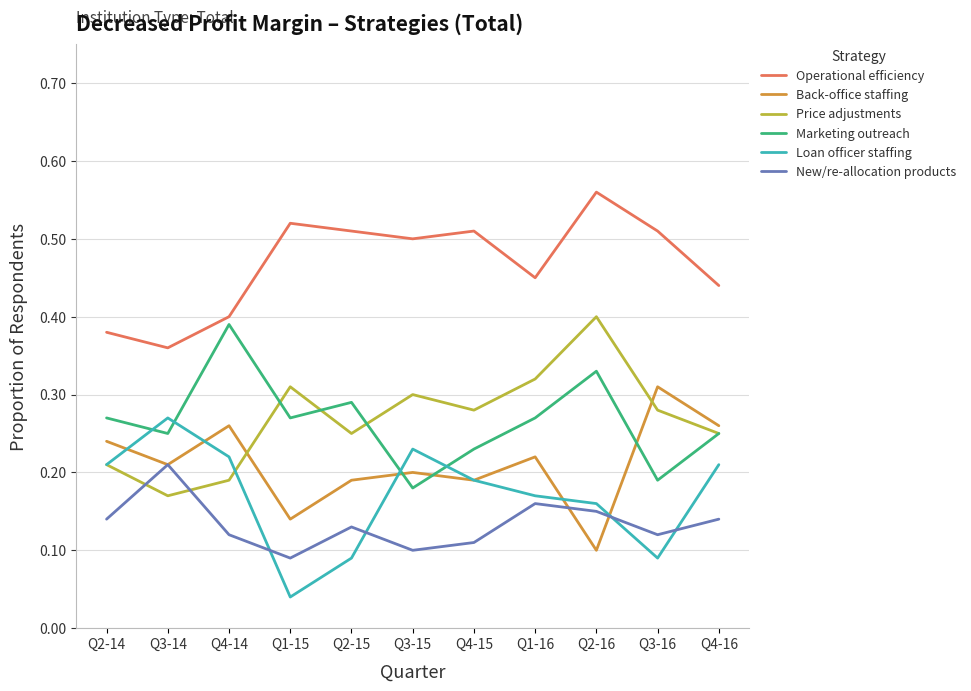

At which category is the sum across all series the highest?

Q2-16